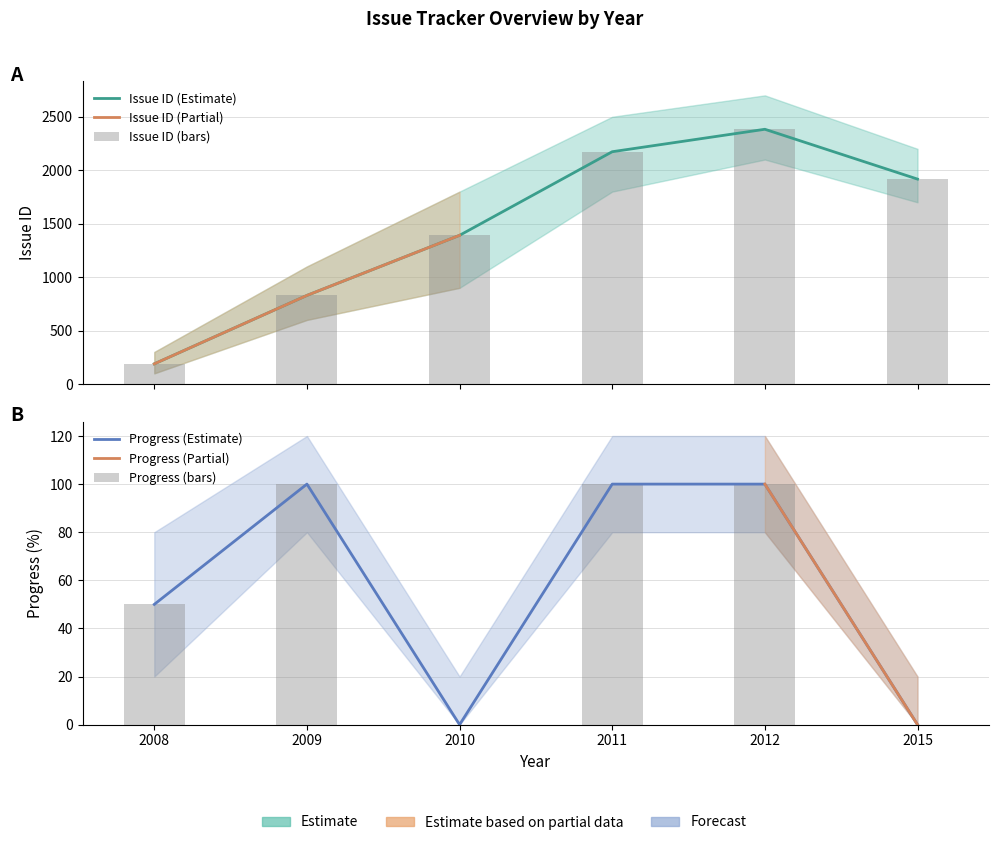

What is the difference between the maximum and second lowest values in the Issue ID series?

1554